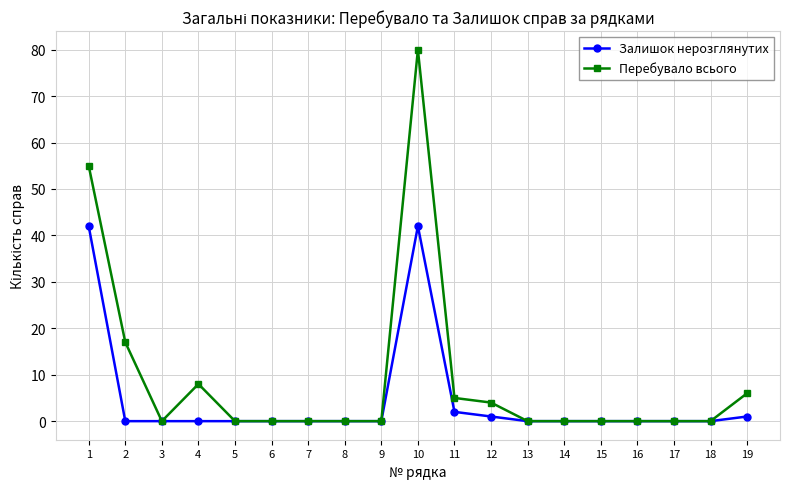

What is the sum of all Залишок нерозглянутих values?

88